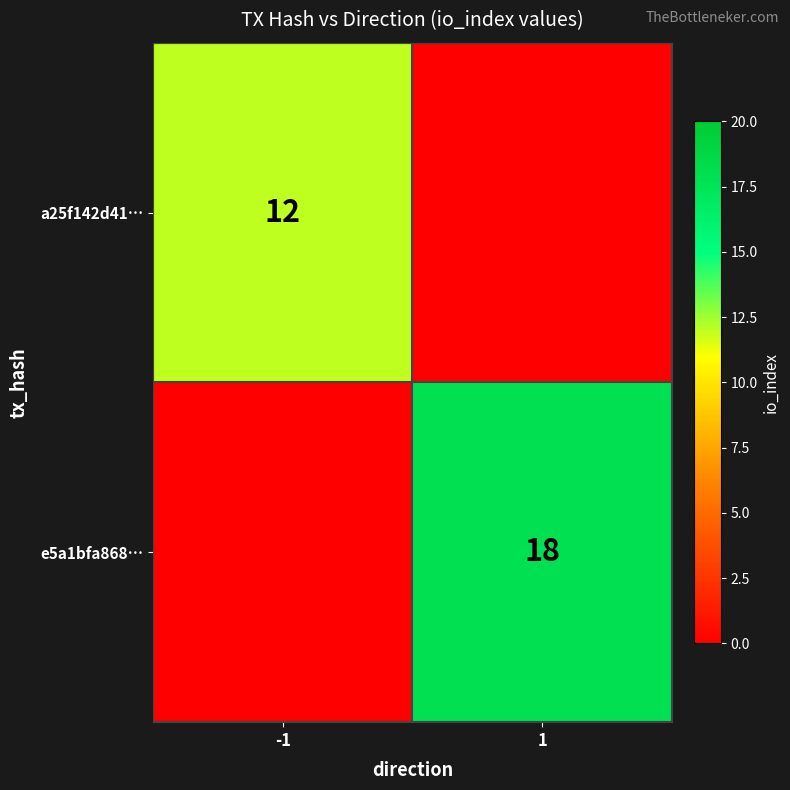

The a25f142d41… series shows 12 at -1. True or false?

True